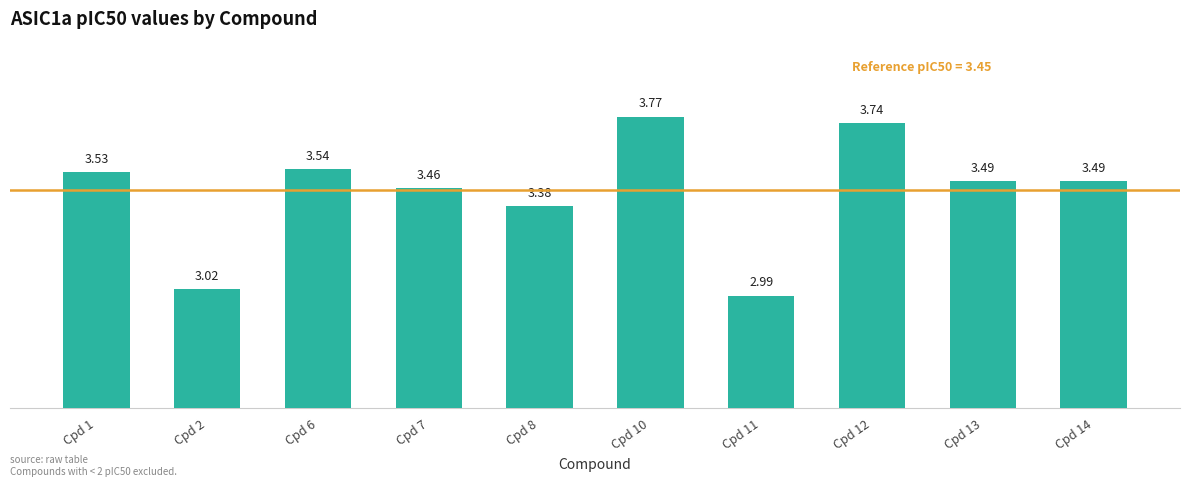

What is the difference between the maximum and minimum values?

0.8